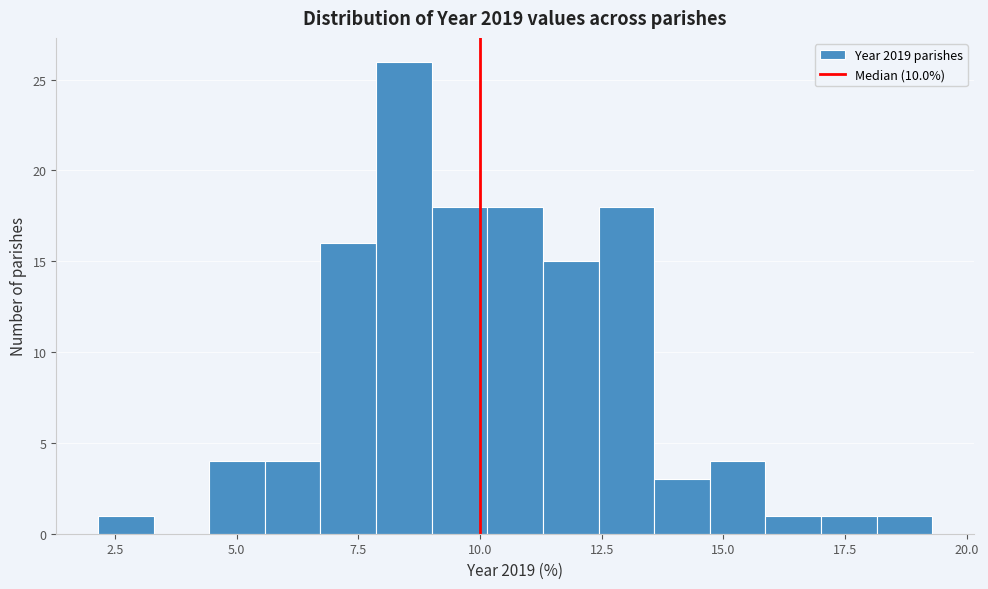

Around what value on the x-axis is the tallest bar? Give the approximate position of its centre, as read against the axis.

8.5